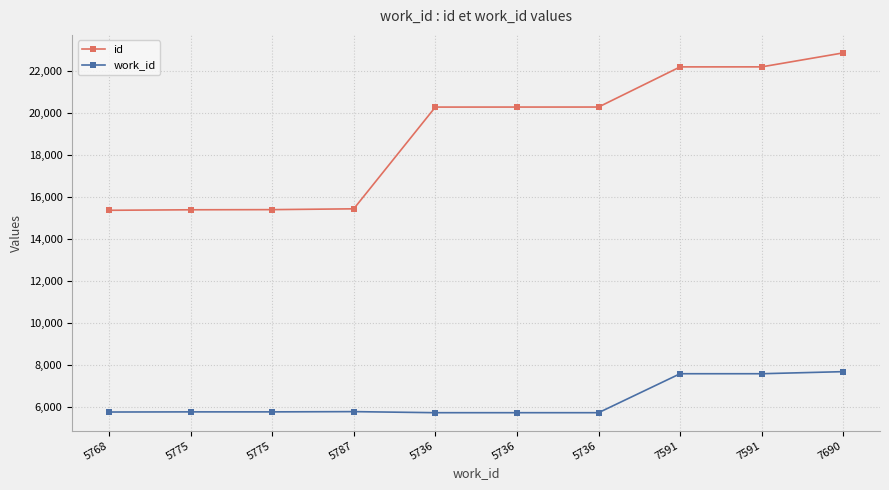

Which series has the widest spread of values?

id